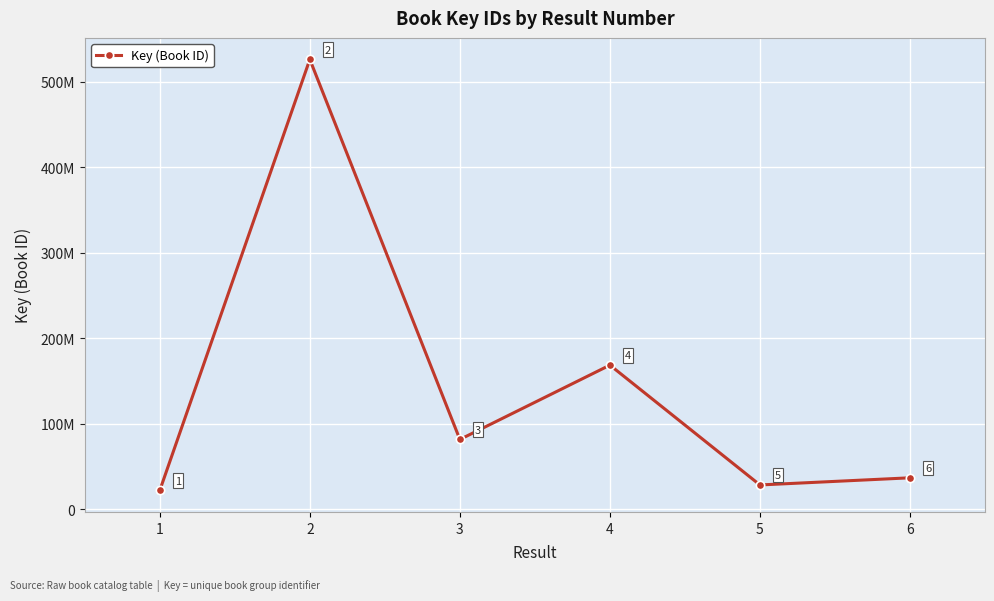

Does the chart have visible grid lines?

Yes